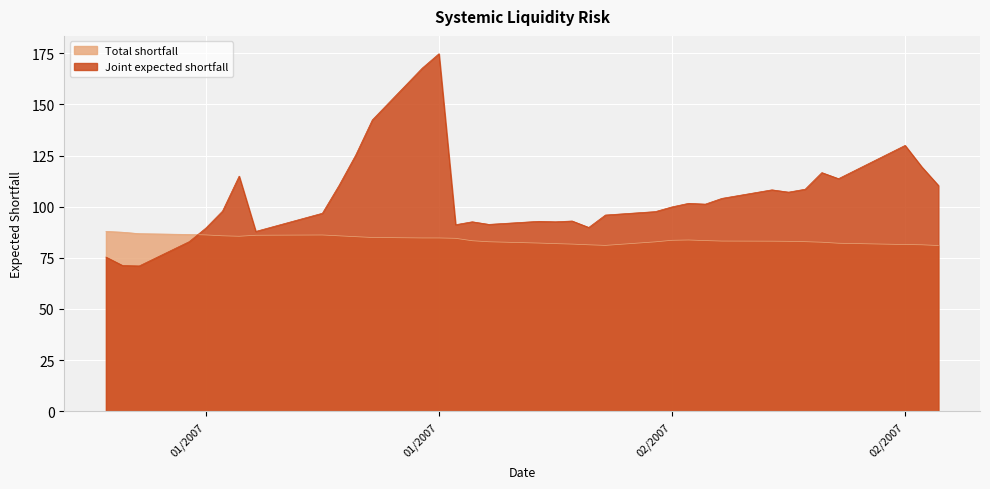

Which series changed the most between 1/22/2007 and 2/14/2007?

Joint expected shortfall